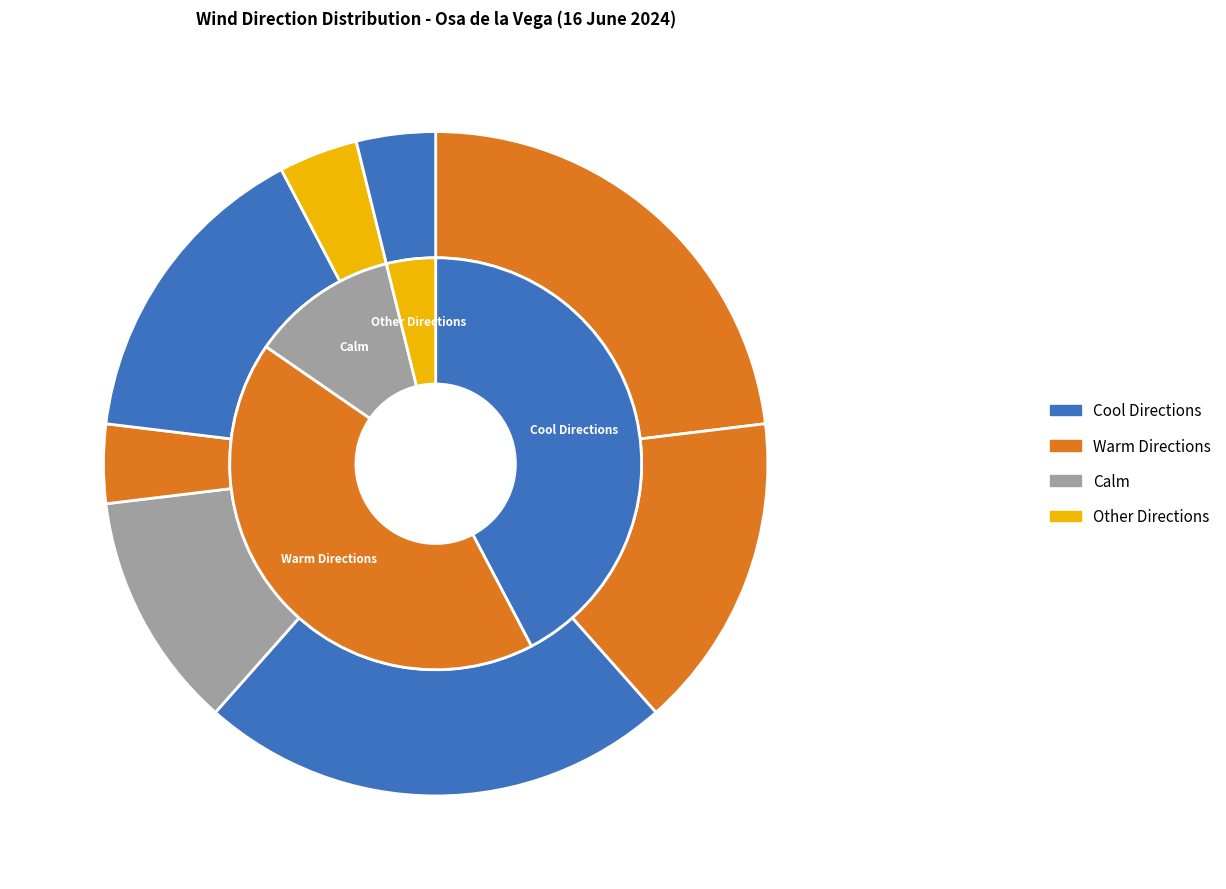

Approximately how many times larger is the value at South-east compared to West?

1.0